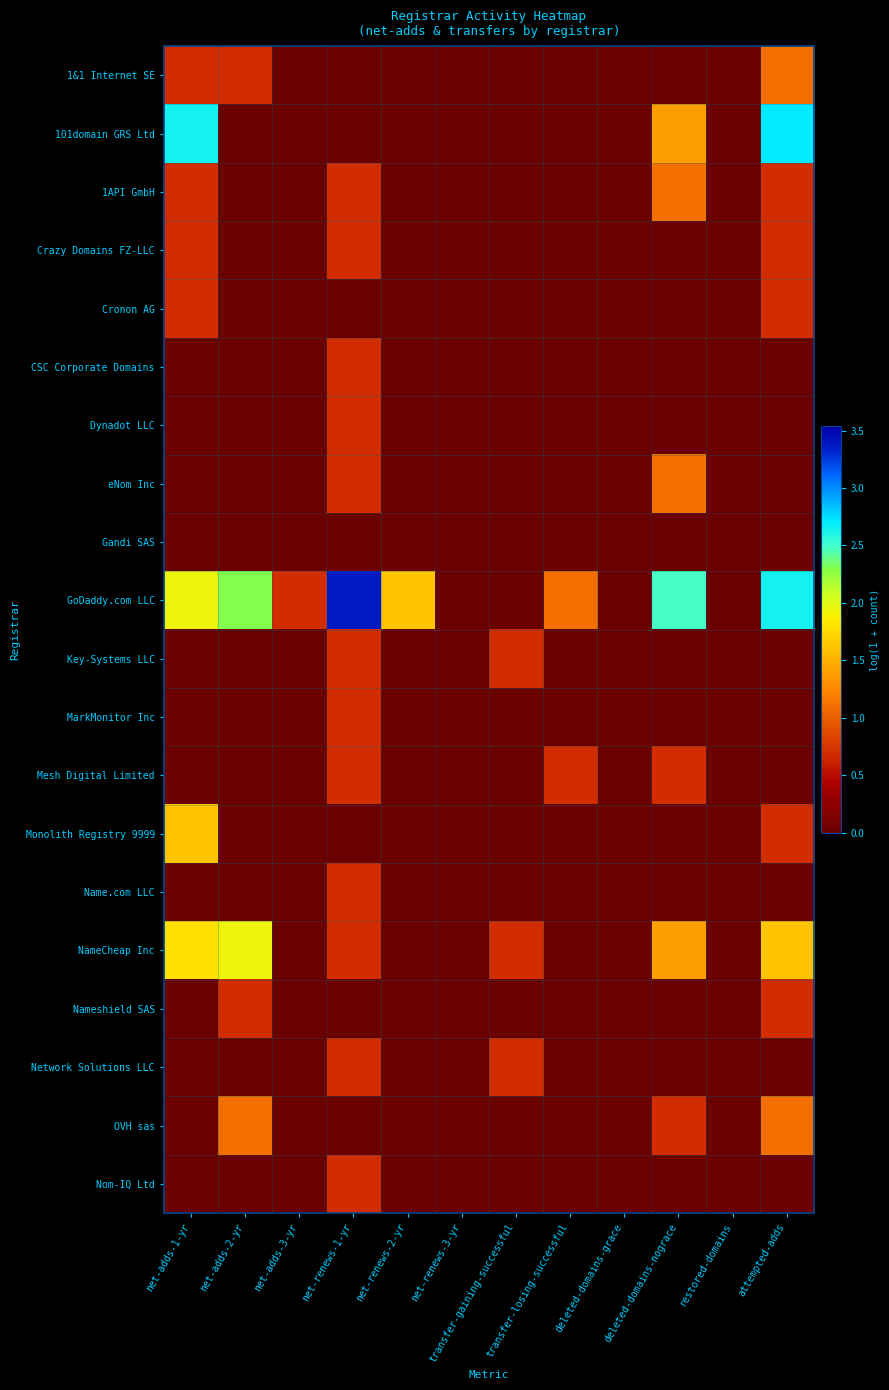

Which series has the largest total across all categories?

GoDaddy.com LLC